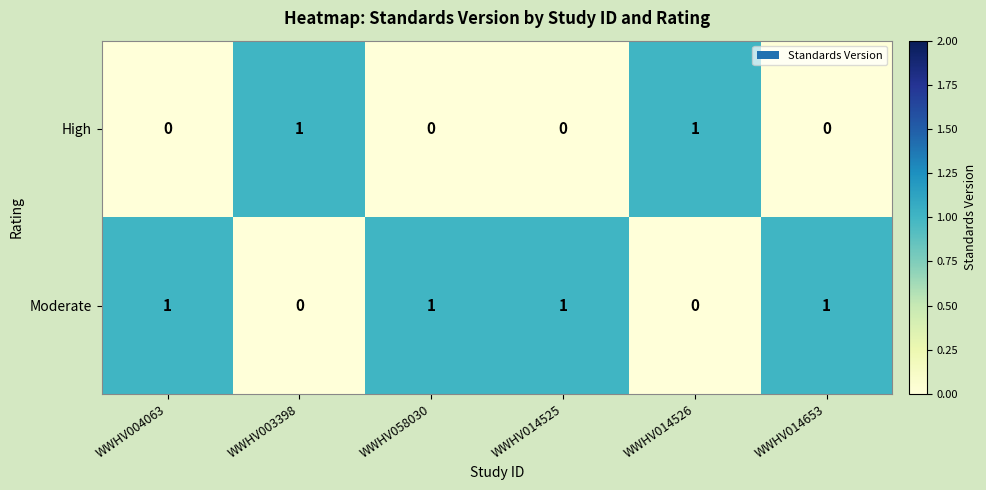

Reading left to right, transcribe all the data shown in this chart.

High: 0	1	0	0	1	0
Moderate: 1	0	1	1	0	1